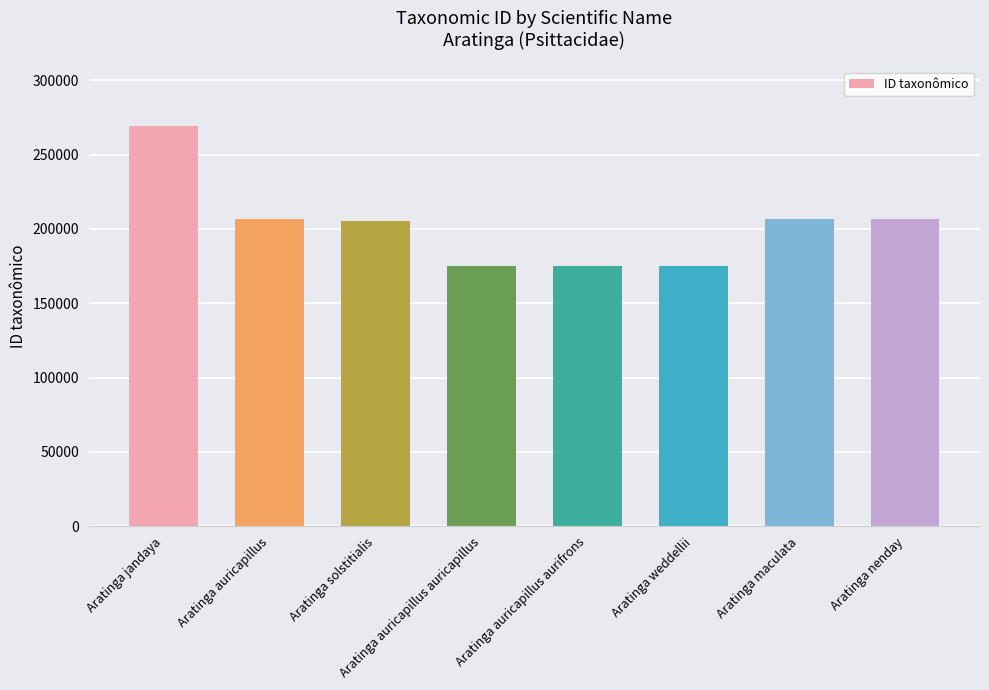

Which label corresponds to the largest value in the chart?

Aratinga jandaya